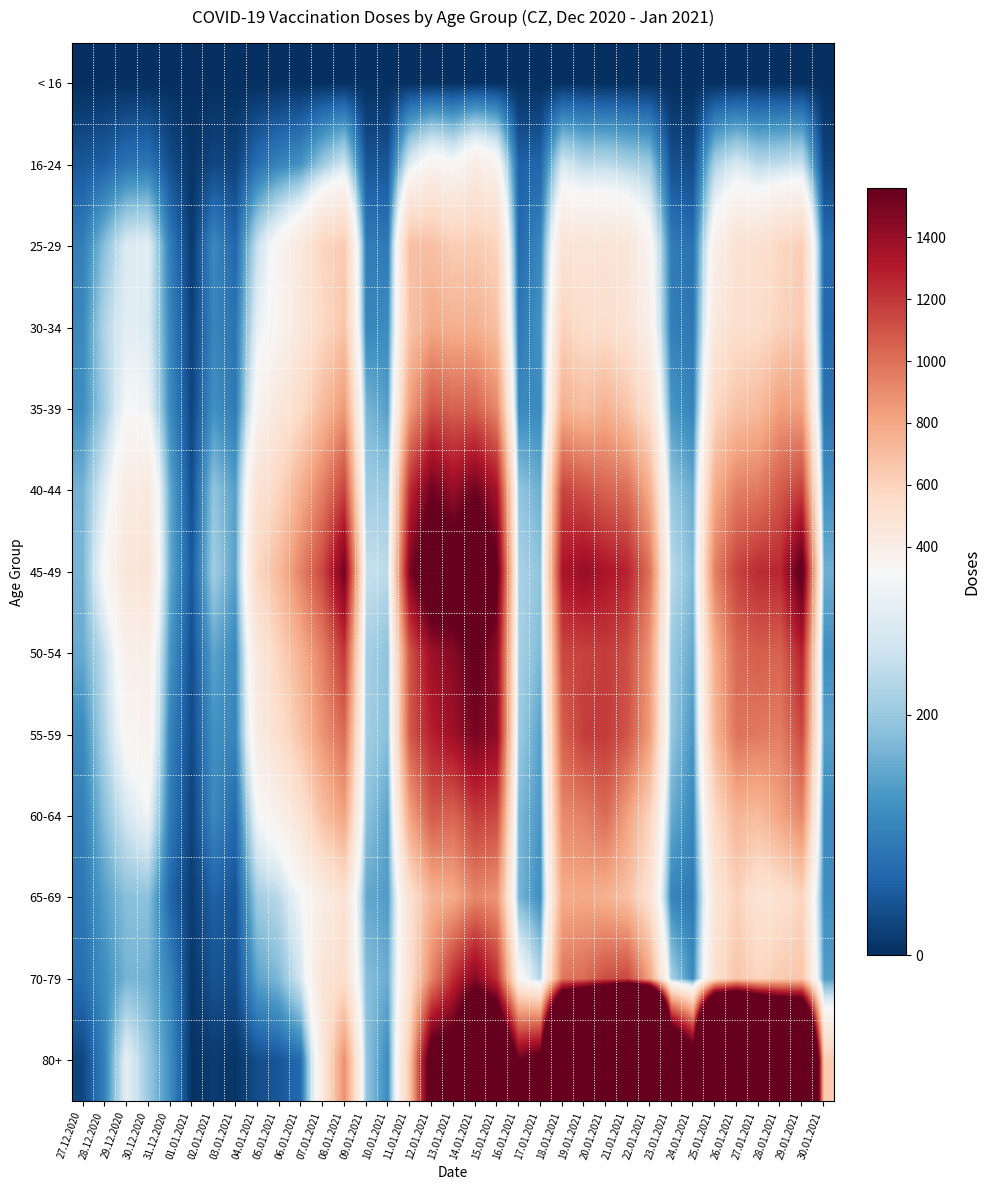

Count the number of data series in this chart.

13